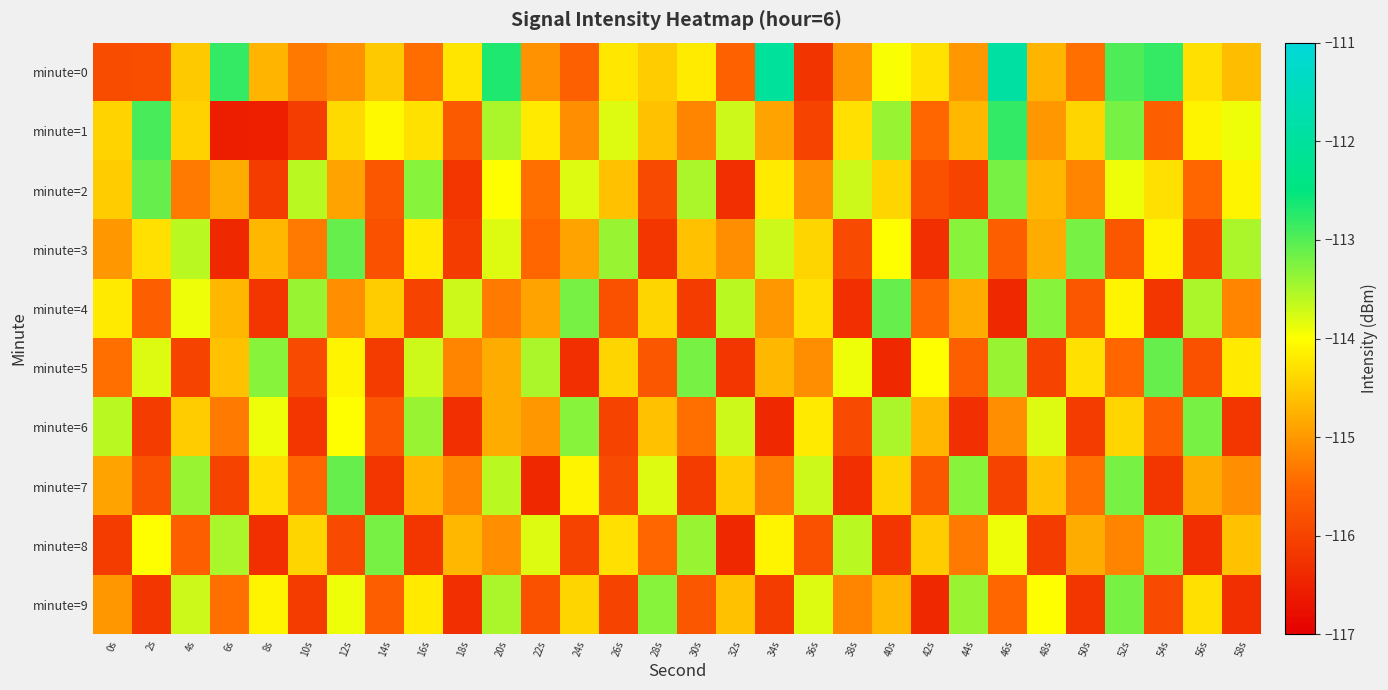

Which series has the largest total across all categories?

minute=0